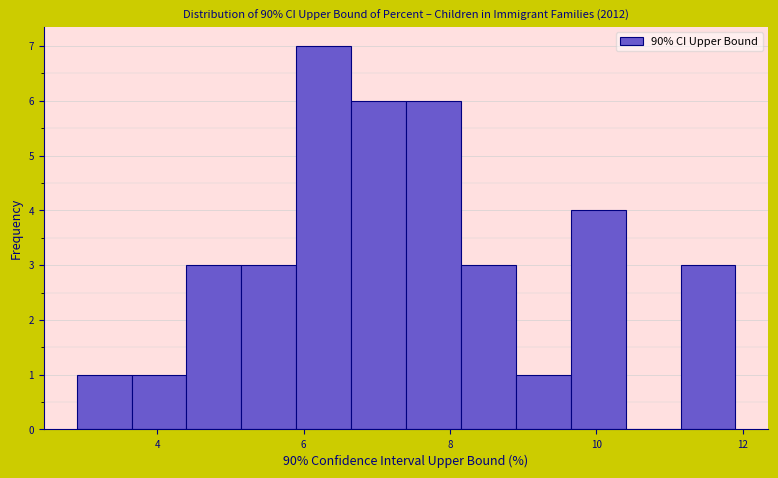

Around what value on the x-axis is the tallest bar? Give the approximate position of its centre, as read against the axis.

6.2